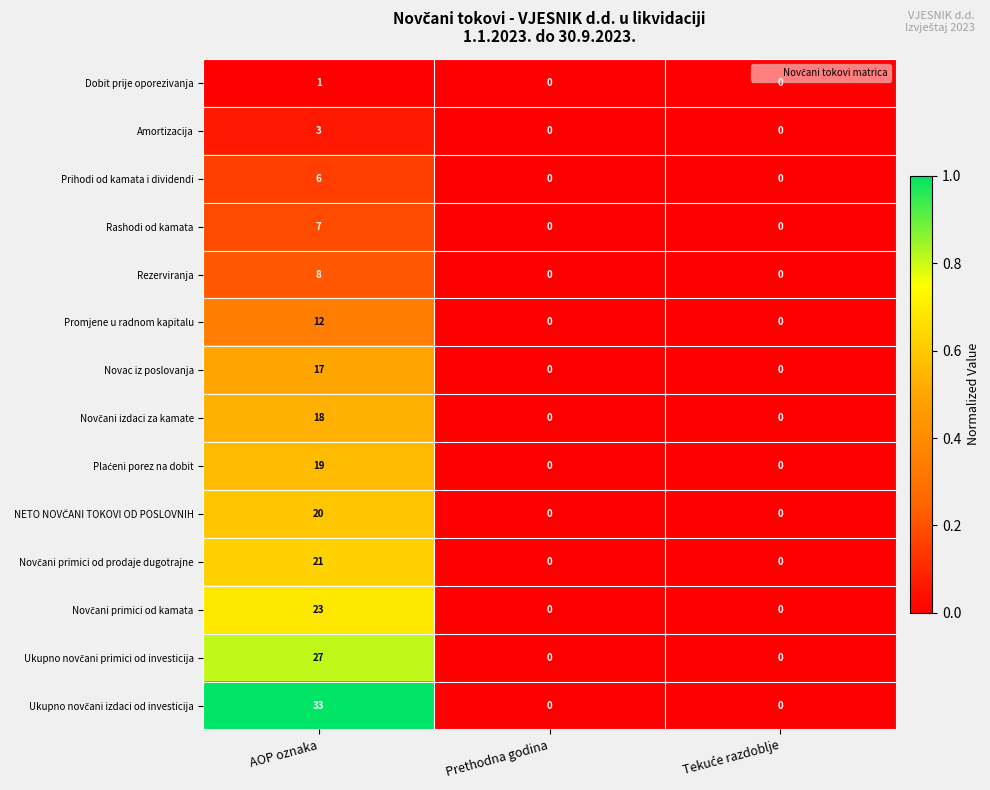

Is it true that Amortizacija equals 3 at AOP oznaka?

True